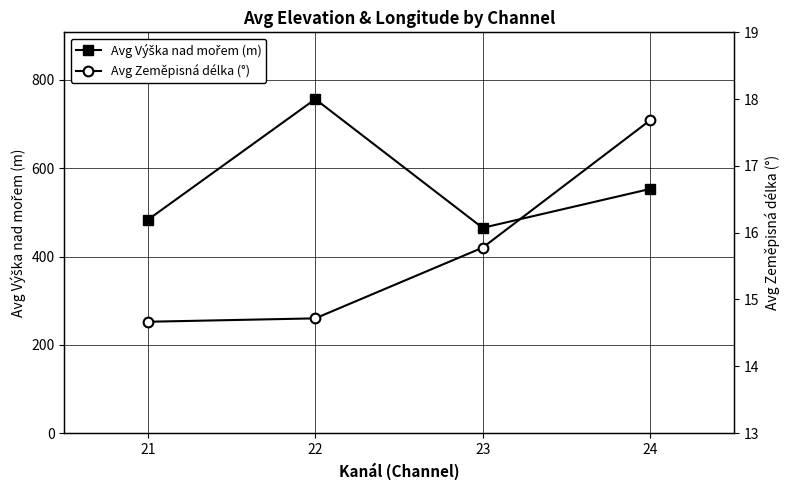

Reading right to left, extract all data points from this chart.

Avg Výška nad mořem (m): 553.0	464.9	756.6	483.4
Avg Zeměpisná délka (°): 17.7	15.8	14.7	14.7